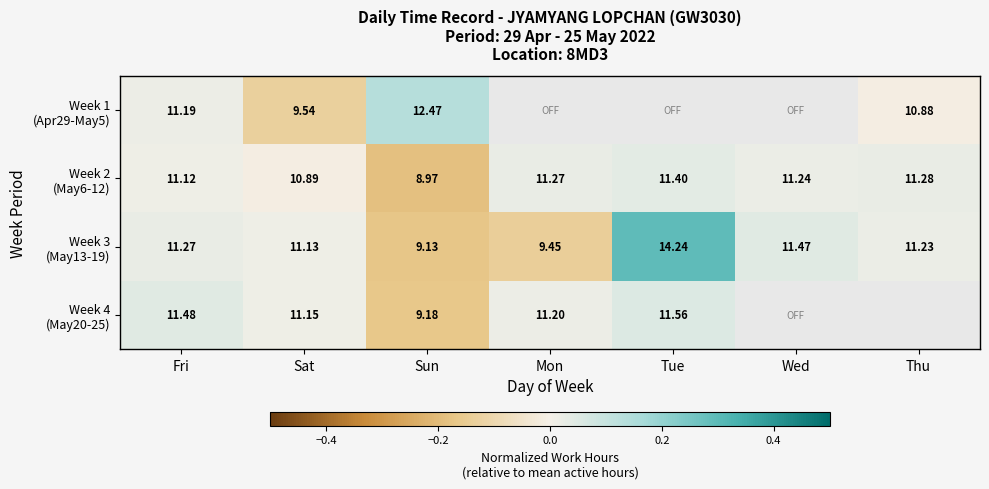

Which has a higher value, Sun or Mon?

Mon